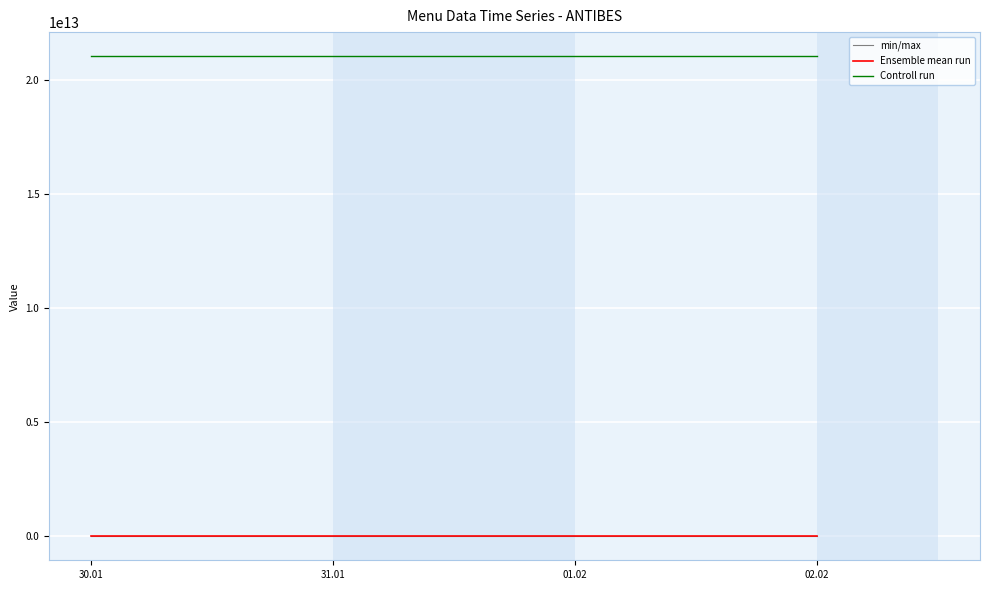

True or false: min/max and Ensemble mean run cross at least once.

False